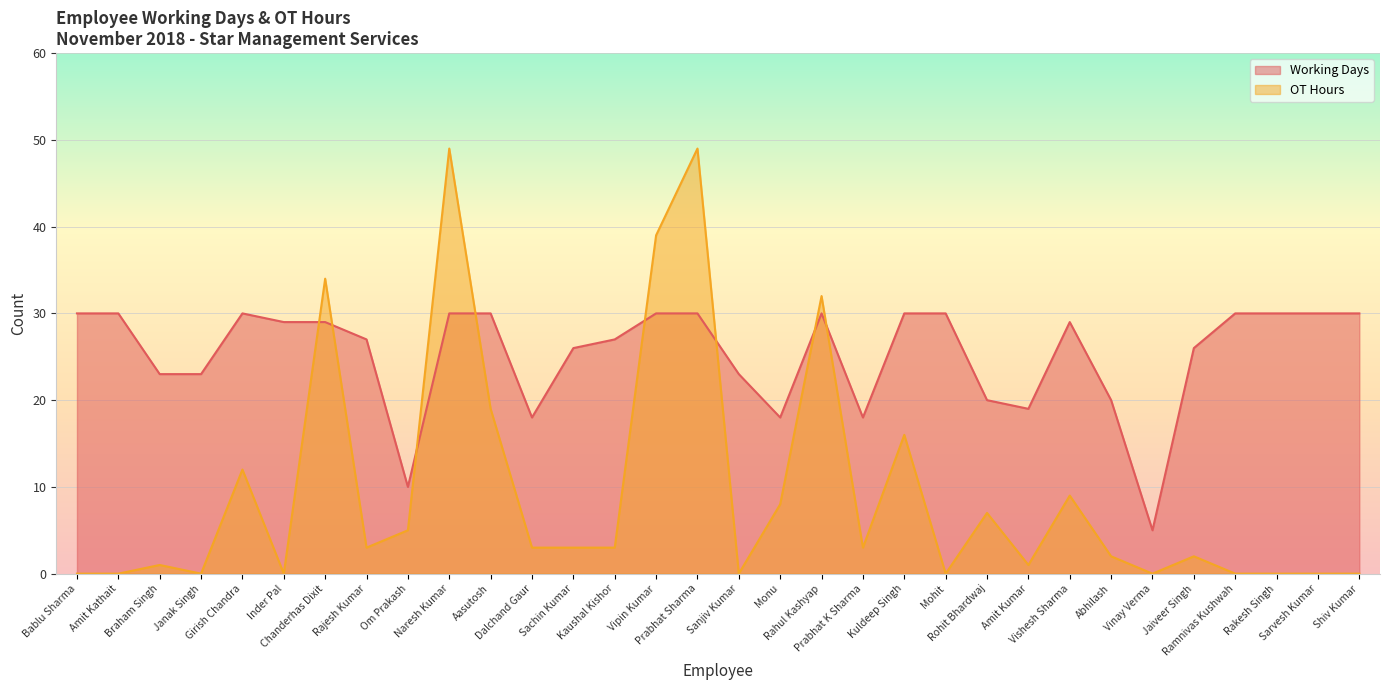

The OT Hours series shows 11 at Monu. True or false?

False